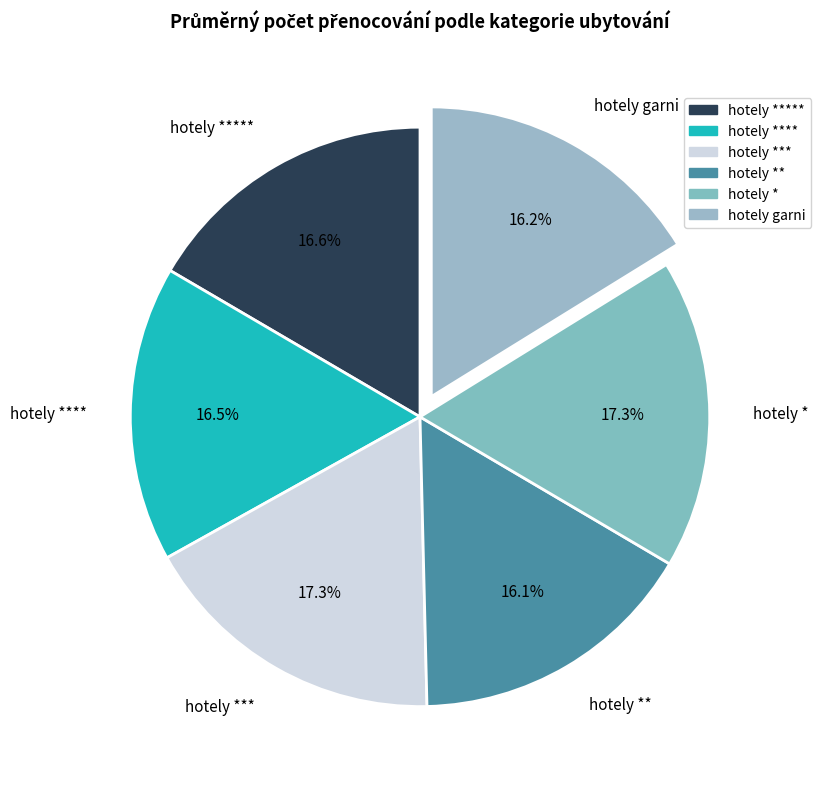

The hotely **** slice represents 28% of the pie. True or false?

False